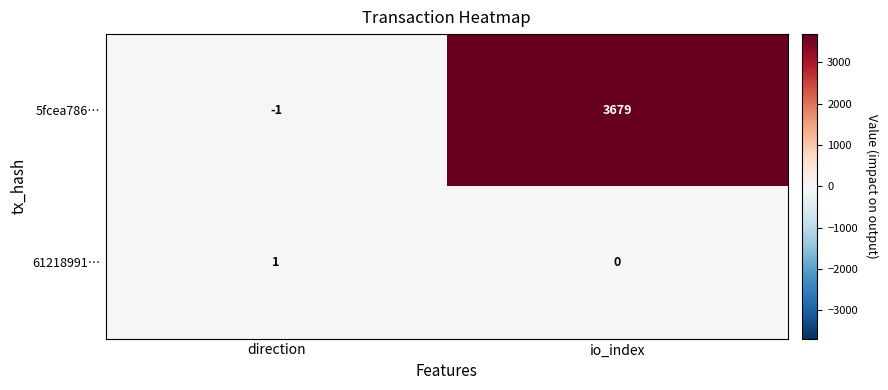

What is the difference between the highest and lowest values at direction?

2